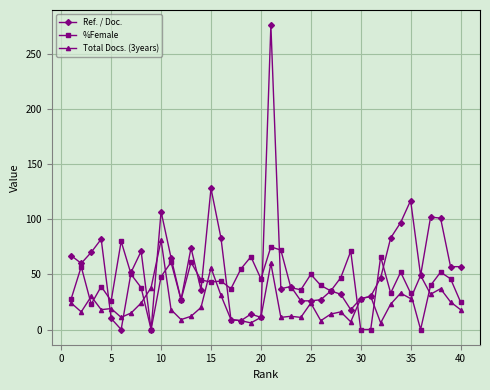

How many categories are shown in the chart?

40